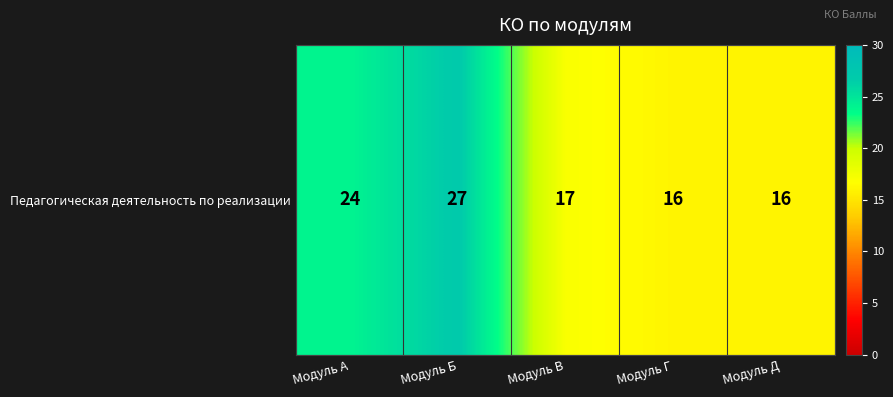

What is the sum of all values?

100